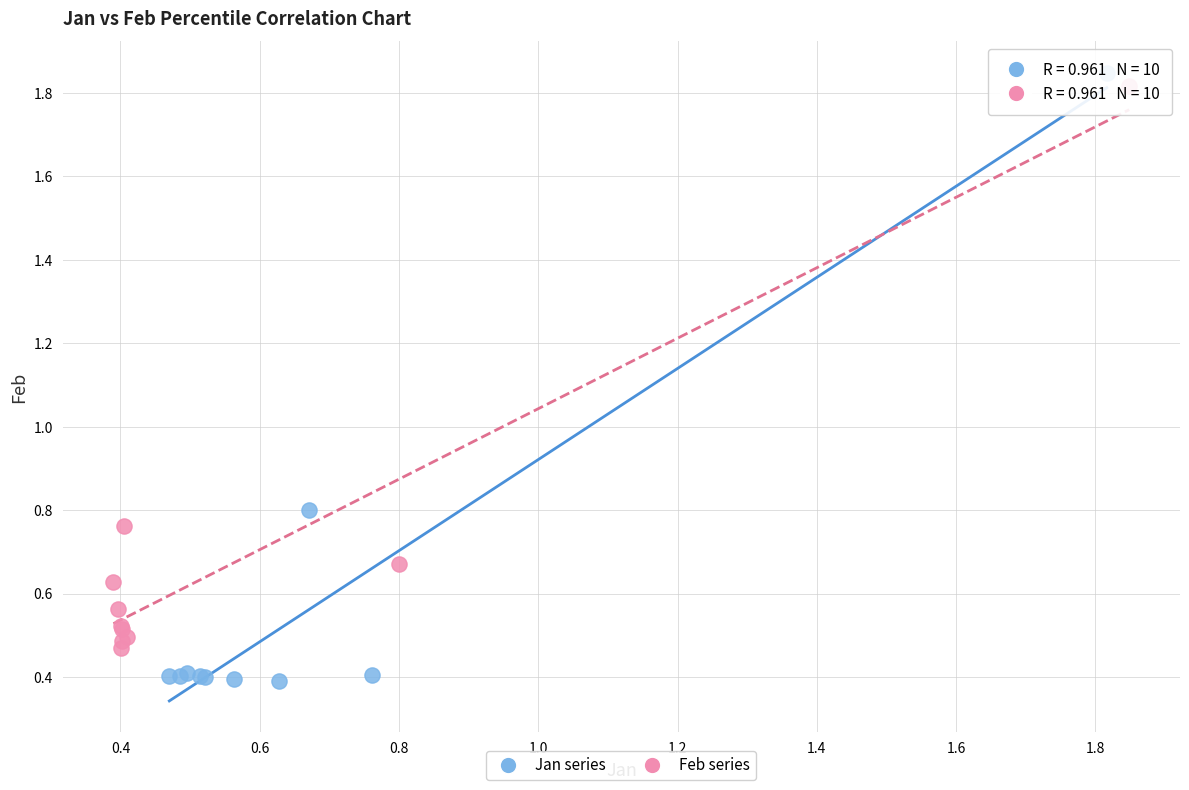

Which series reaches the maximum Y coordinate?

Jan series